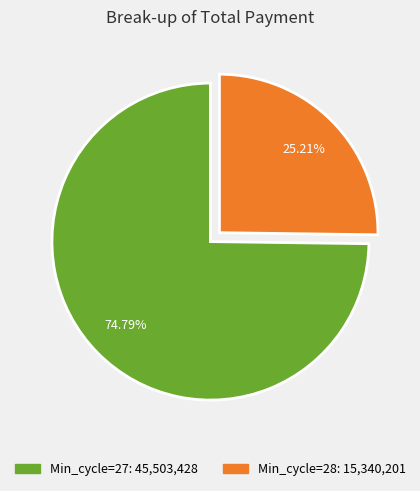

Is there any slice that represents more than half of the pie?

Yes